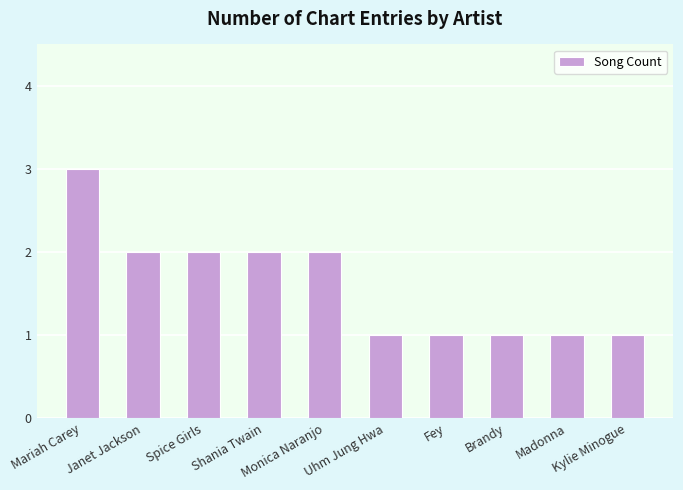

Count the values in the range 1 to 2.

9